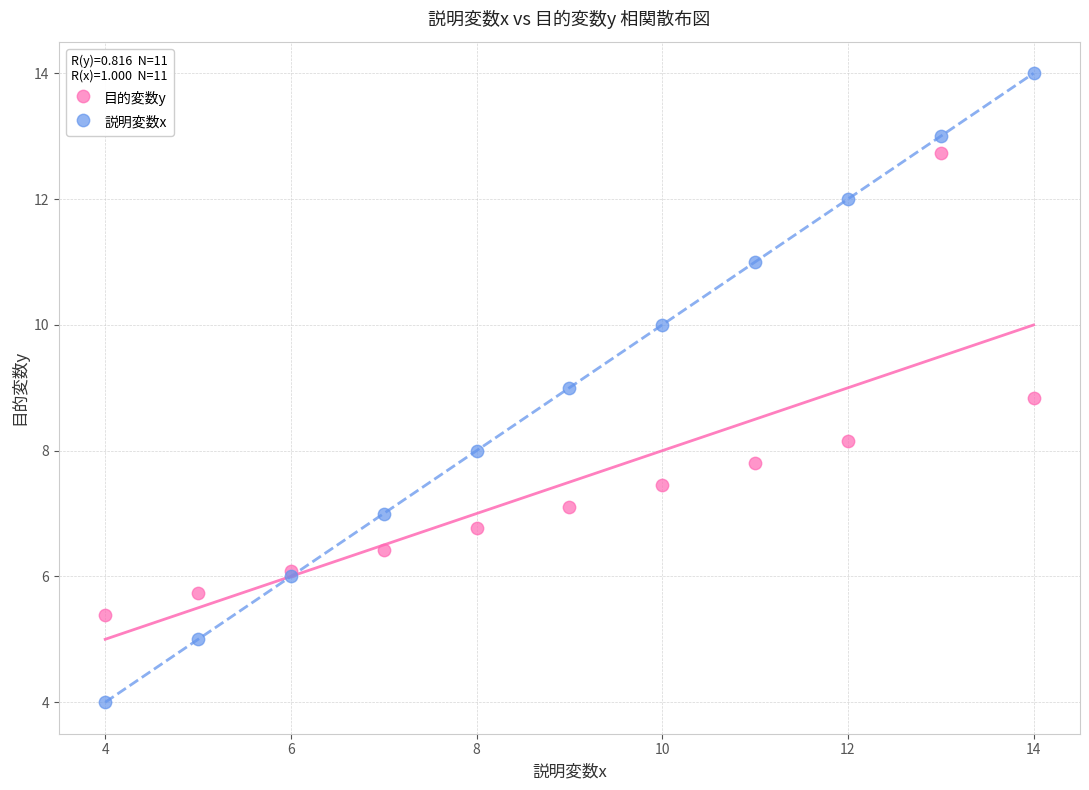

Which series reaches the maximum Y coordinate?

説明変数x